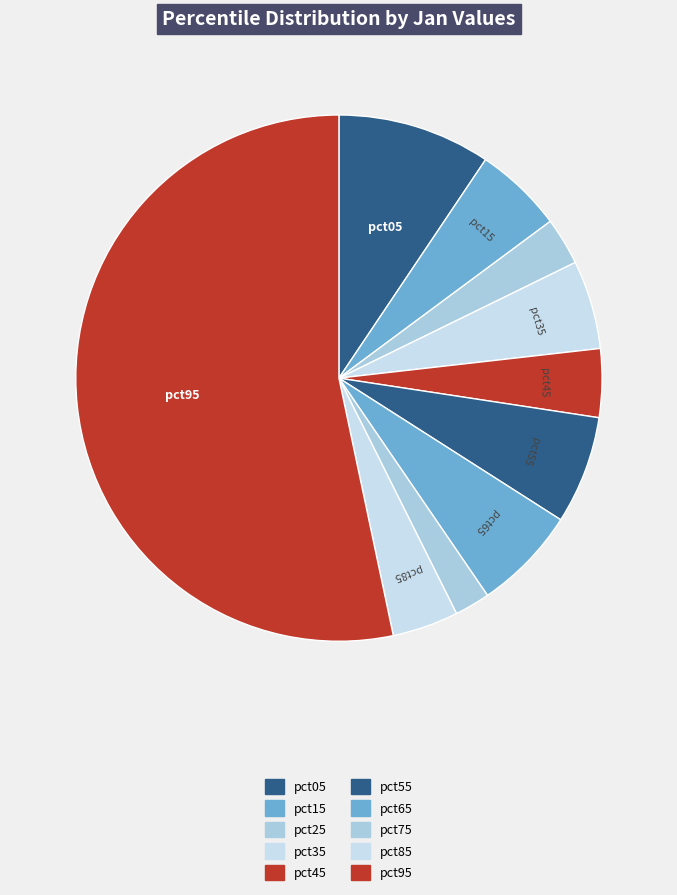

Is the sum of pct35 and pct55 greater than half?

No